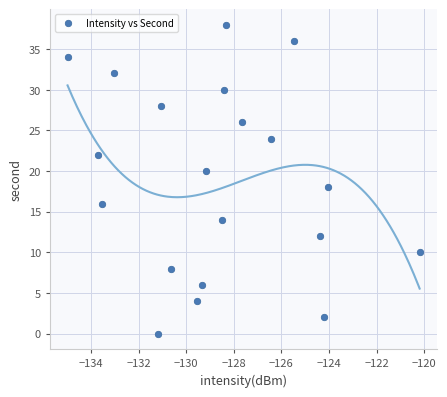

What is the range of Y values (max minus min)?

38